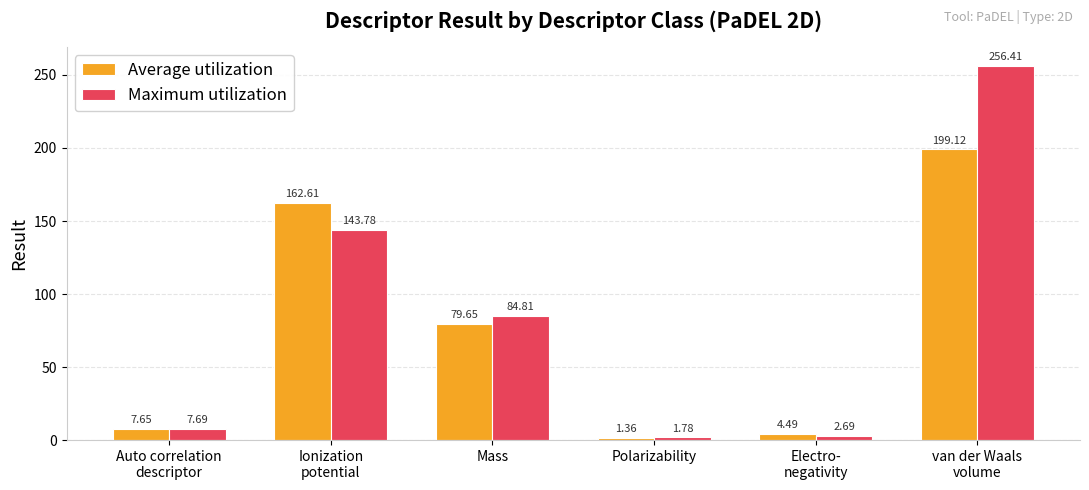

What is the difference between the maximum and minimum values in the Maximum utilization series?

254.6